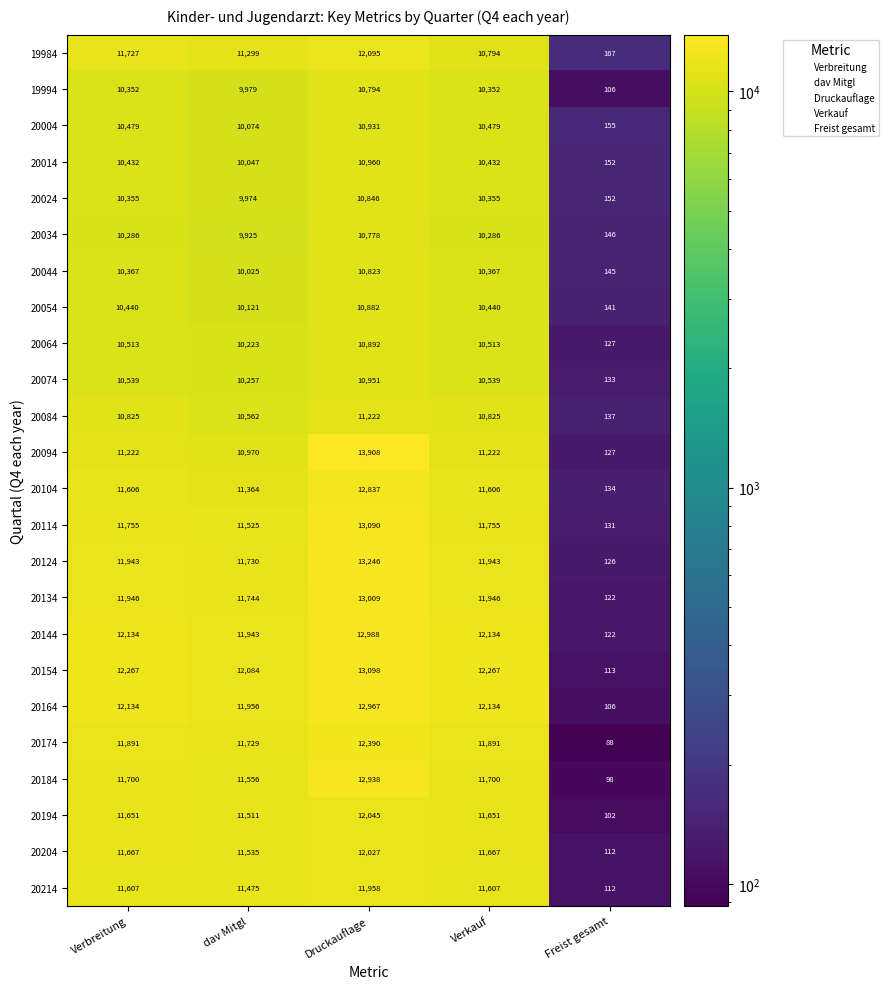

What is the spread (max minus min) of values at Verbreitung?

1981